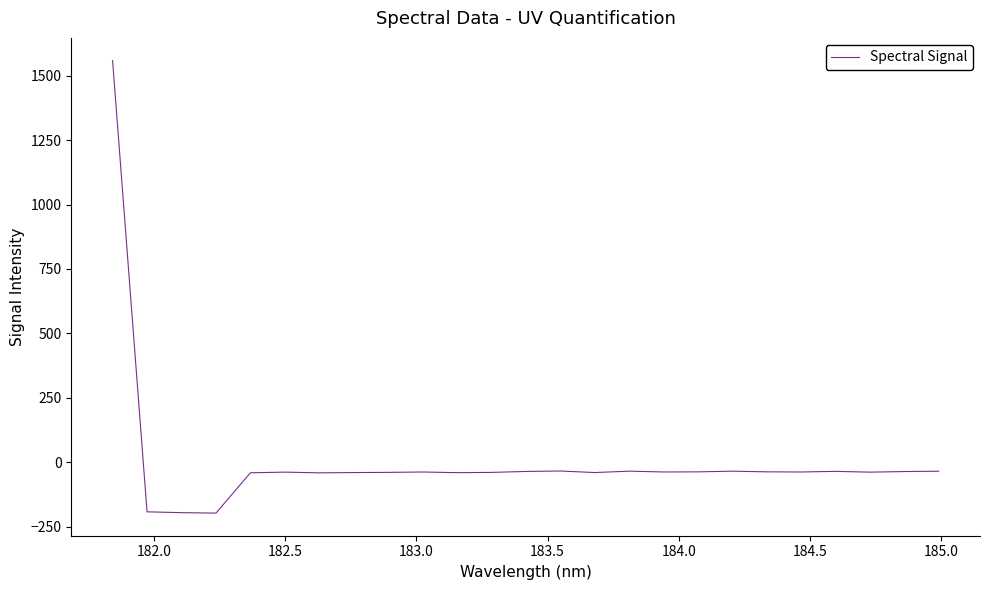

What is the smallest value displayed?

-196.8